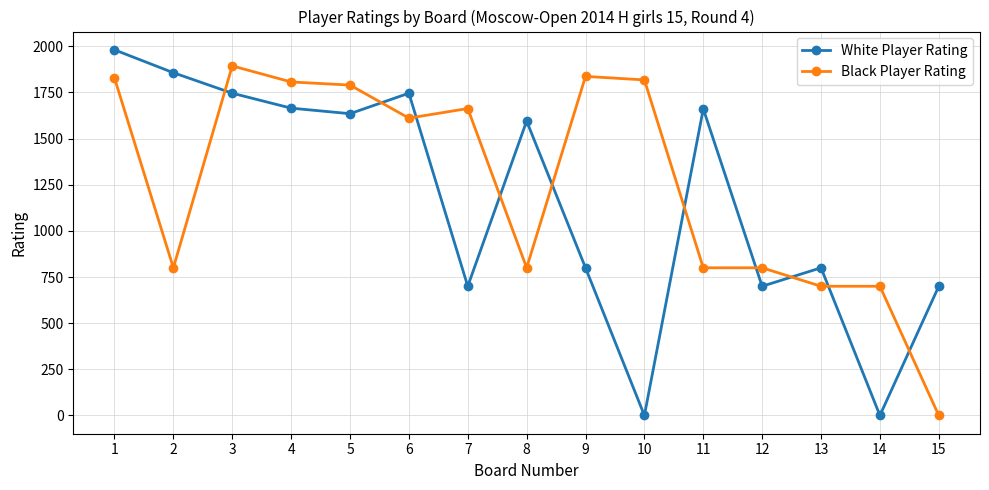

True or false: White Player Rating has a value of 700 at 15.

True